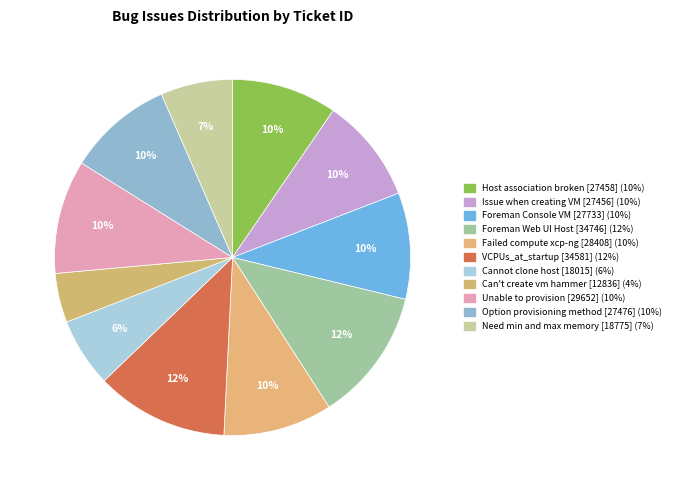

How many segments does this pie chart have?

11